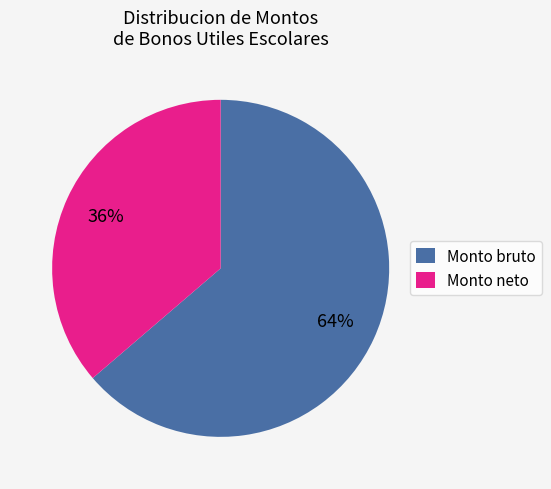

Do Monto bruto and Monto neto together represent more than half of the pie?

Yes